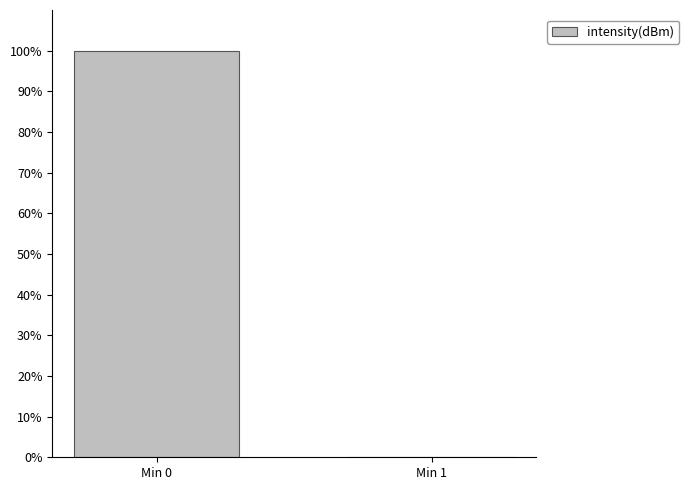

Is it true that the value at Min 0 is 30?

False